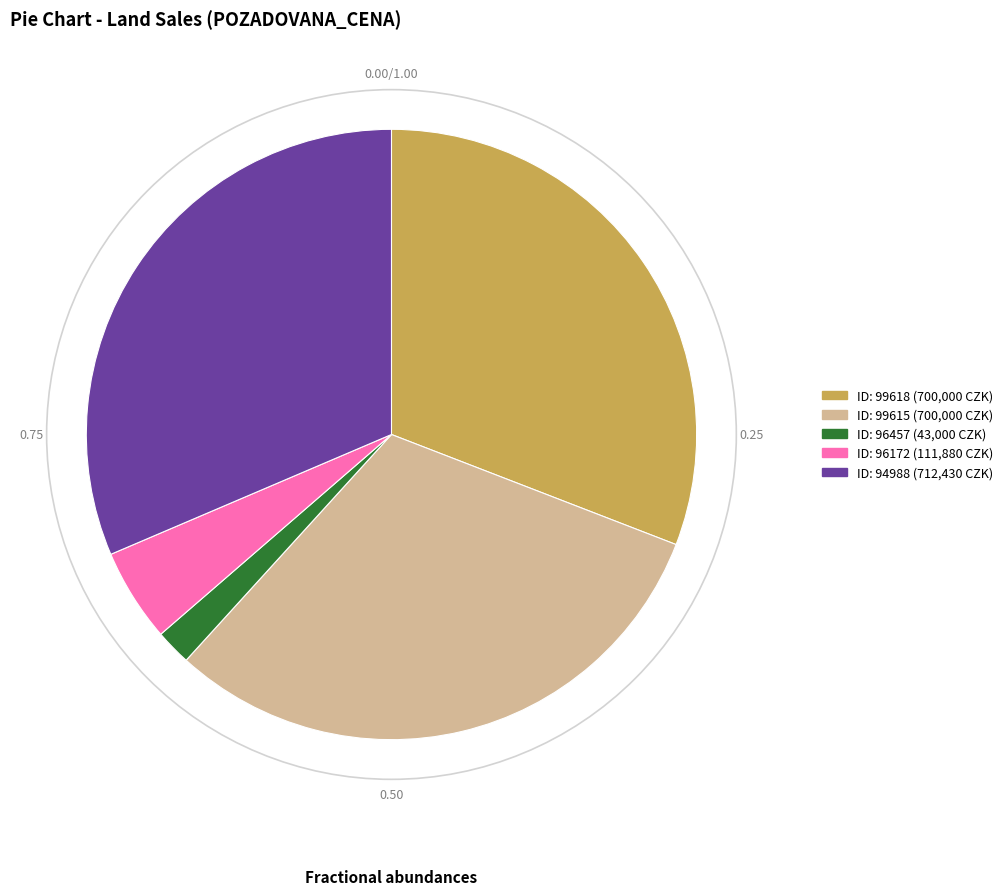

Does any single category account for the majority?

No